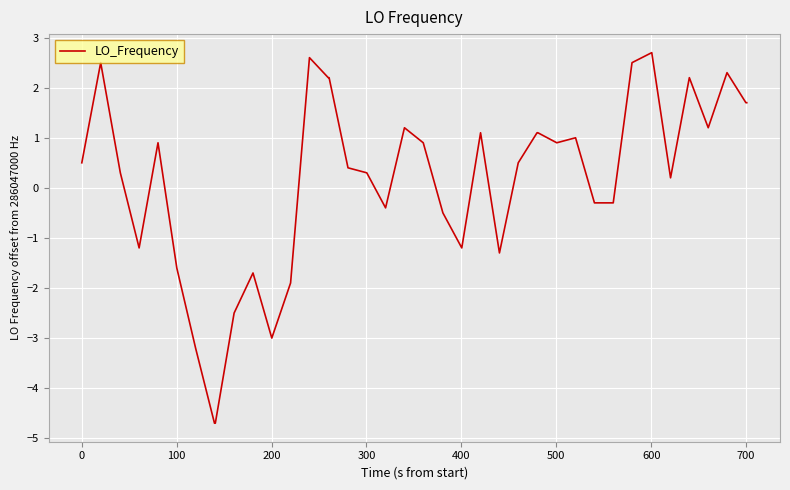

What is the smallest value displayed?

-4.7